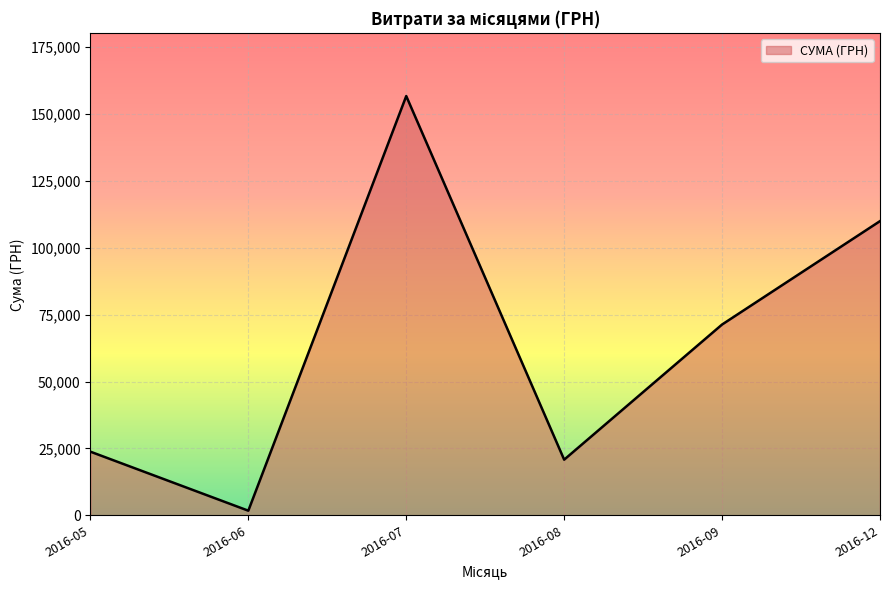

At which category does the data reach its first local peak?

2016-07